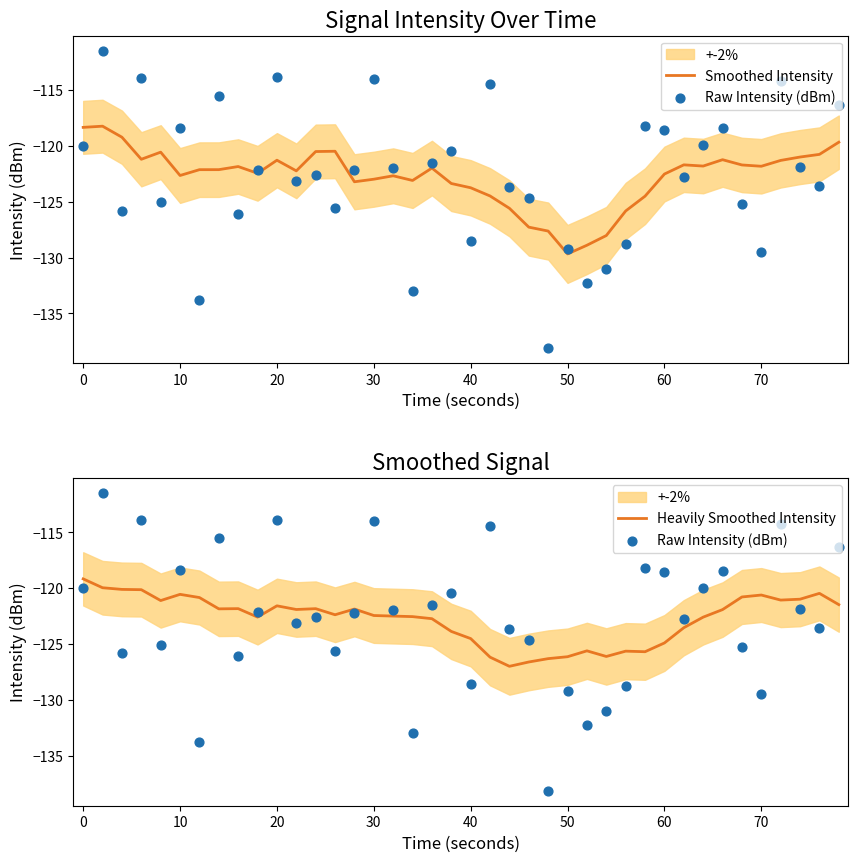

Which series has the widest spread of Y values?

Raw Intensity (dBm)